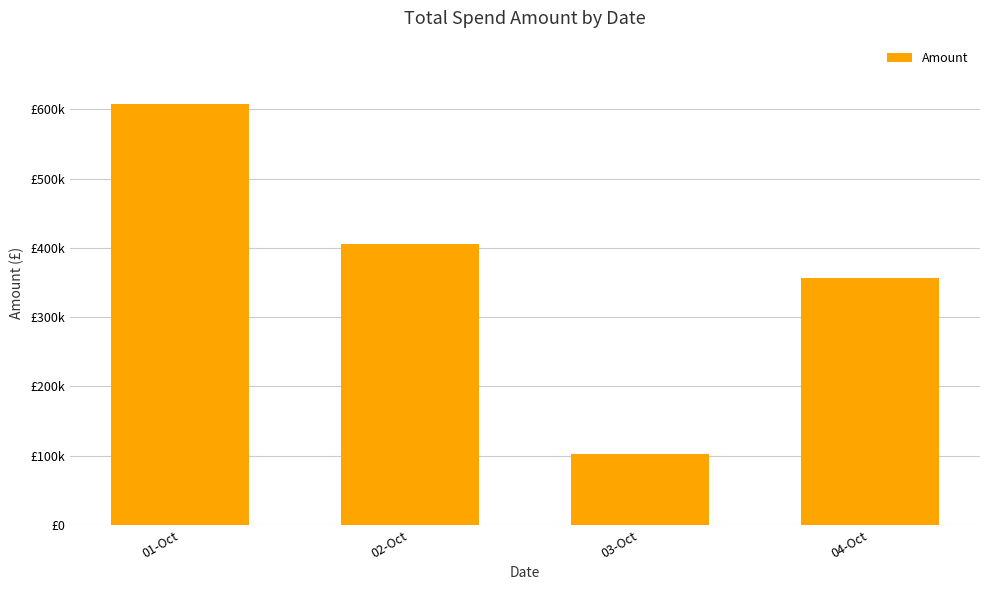

What is the label of the 2nd bar from the right?

03-Oct